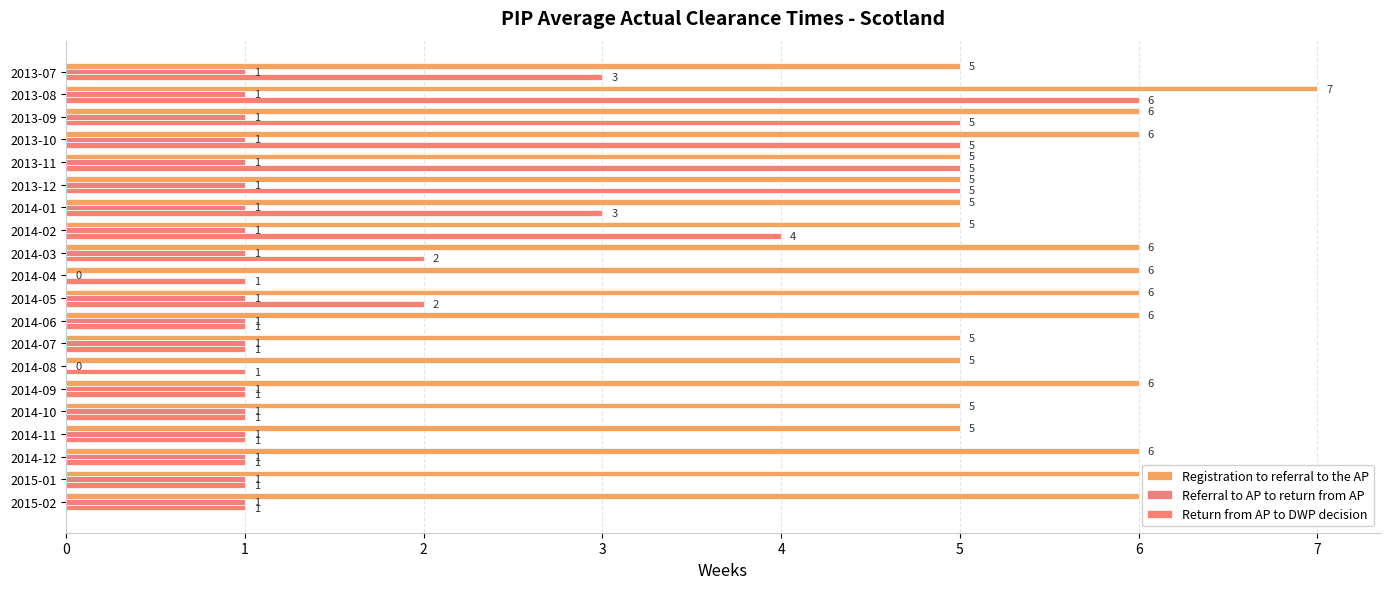

What is the difference between the maximum and minimum values in the Referral to AP to return from AP series?

1